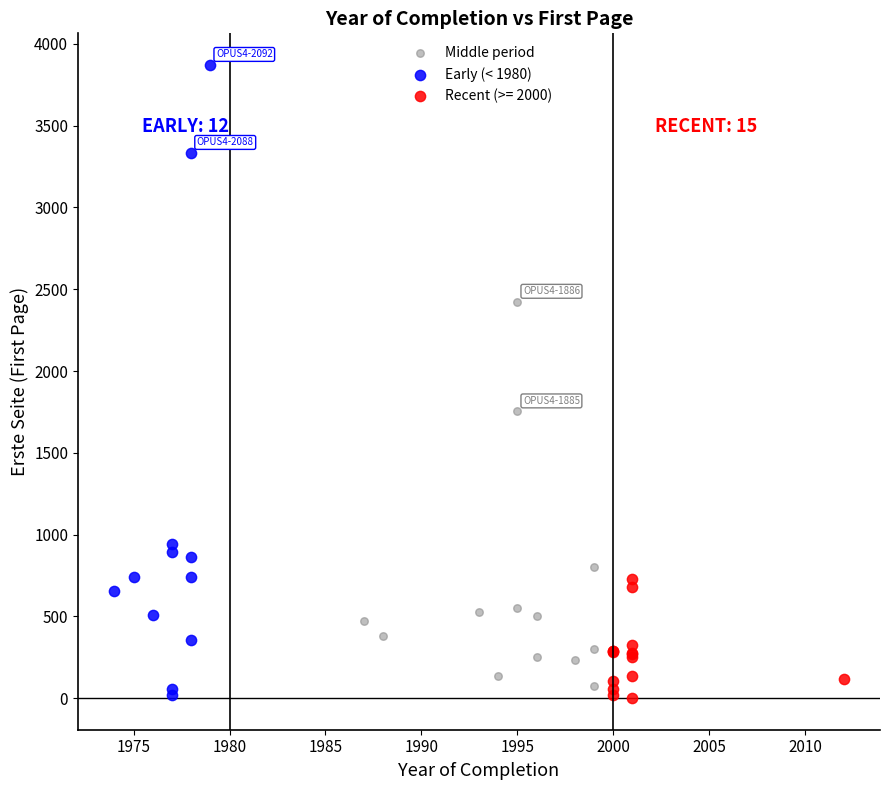

Which series has the widest spread of Y values?

Early (< 1980)